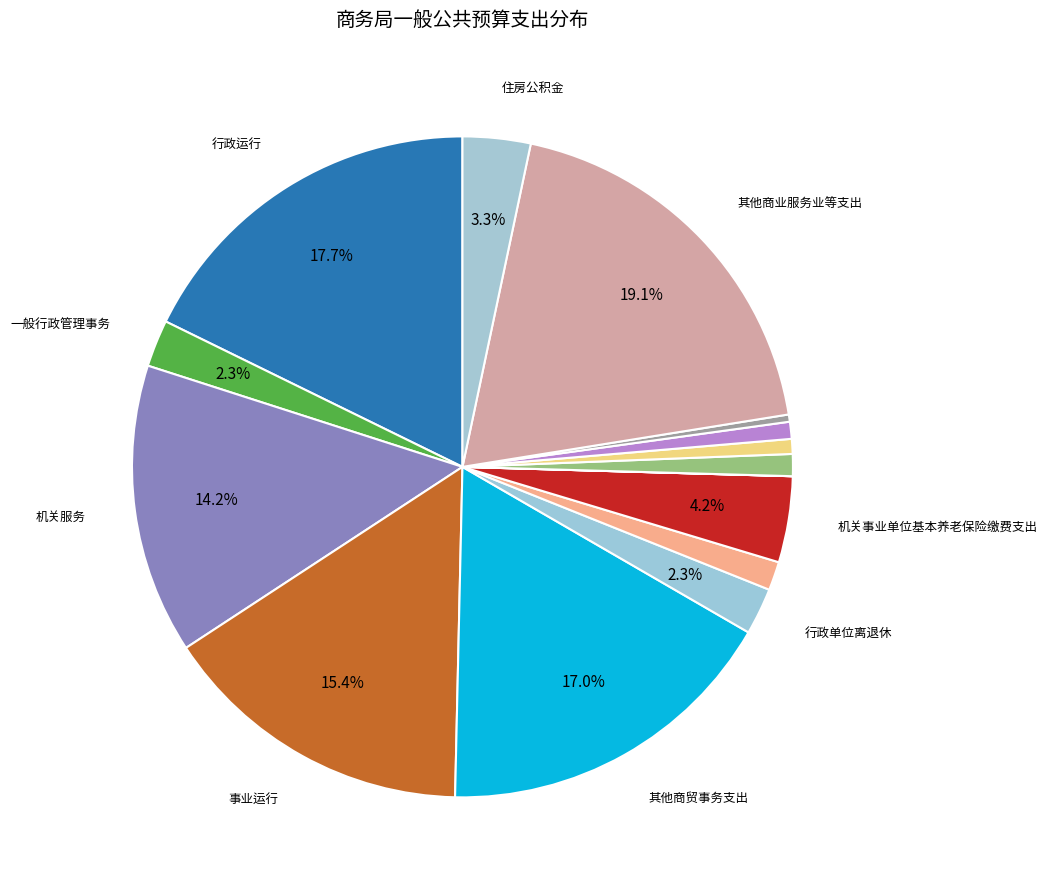

Rank the categories by value from highest to lowest.

其他商业服务业等支出, 行政运行, 其他商贸事务支出, 事业运行, 机关服务, 机关事业单位基本养老保险缴费支出, 住房公积金, 一般行政管理事务, 行政单位离退休, 事业单位离退休, 其他社会保障和就业支出, 事业单位医疗, 行政单位医疗, 公务员医疗补助, 财政对工伤保险基金的补助